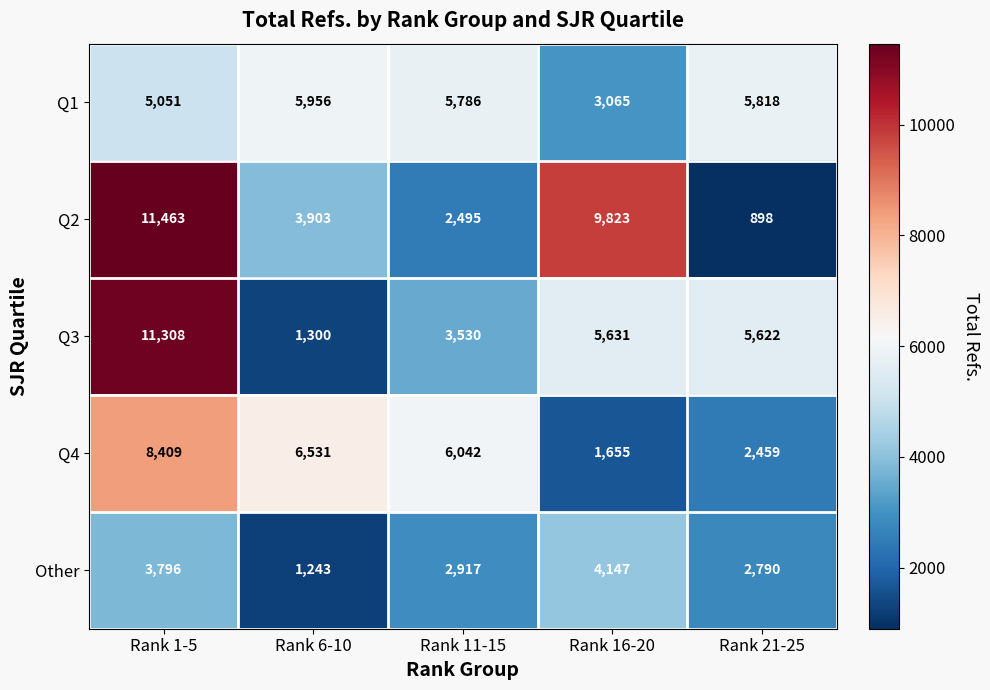

The Q4 series shows 3340 at Rank 21-25. True or false?

False